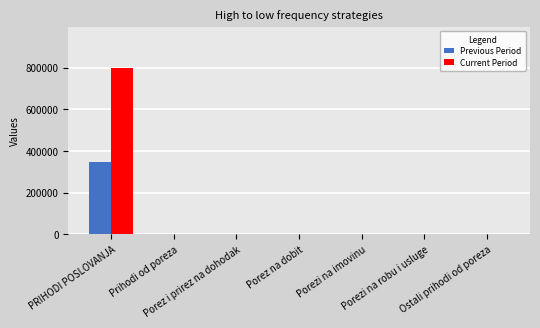

What is the spread (max minus min) of values at PRIHODI POSLOVANJA?

450526.8